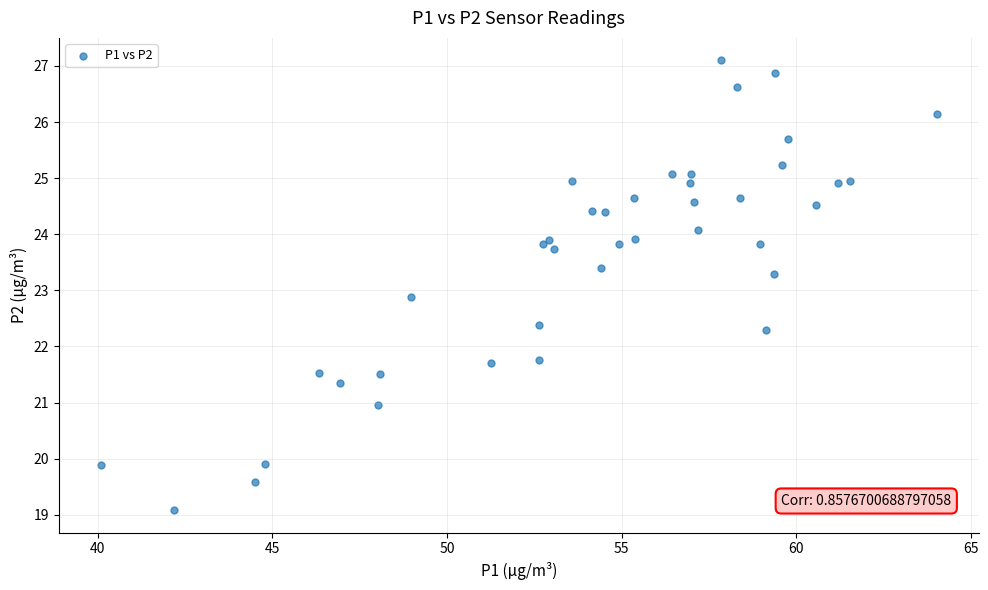

What Y value in the scatter plot is closest to 23?

22.9